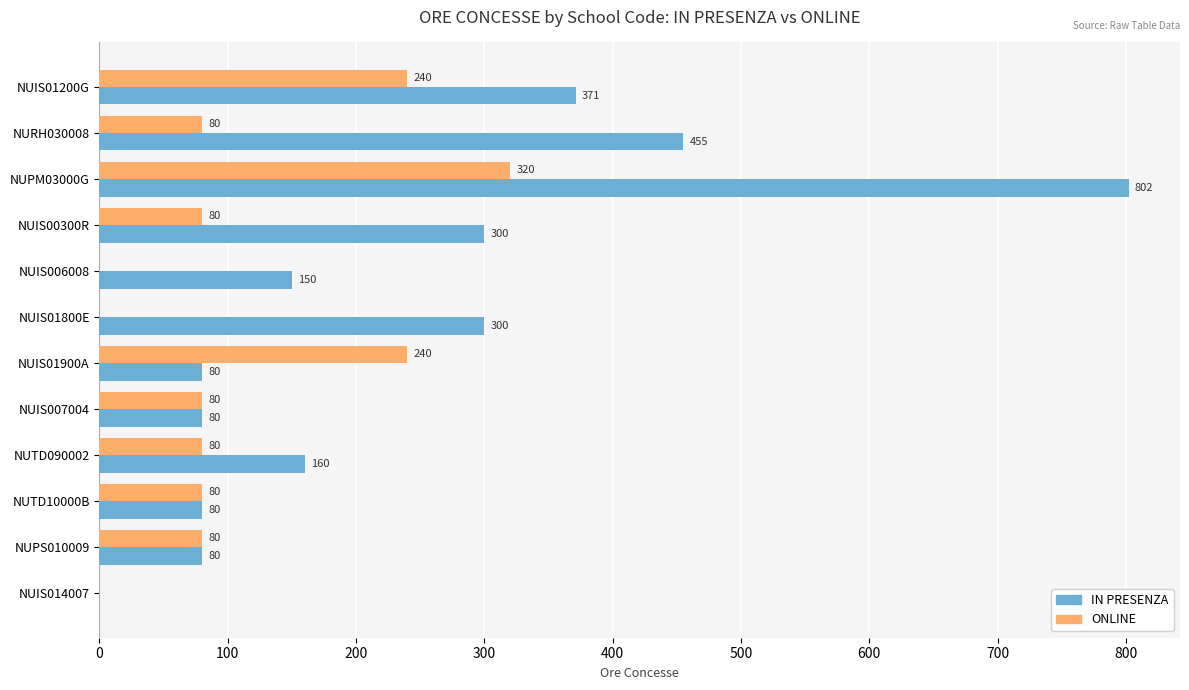

At which category is the sum across all series the highest?

NUPM03000G